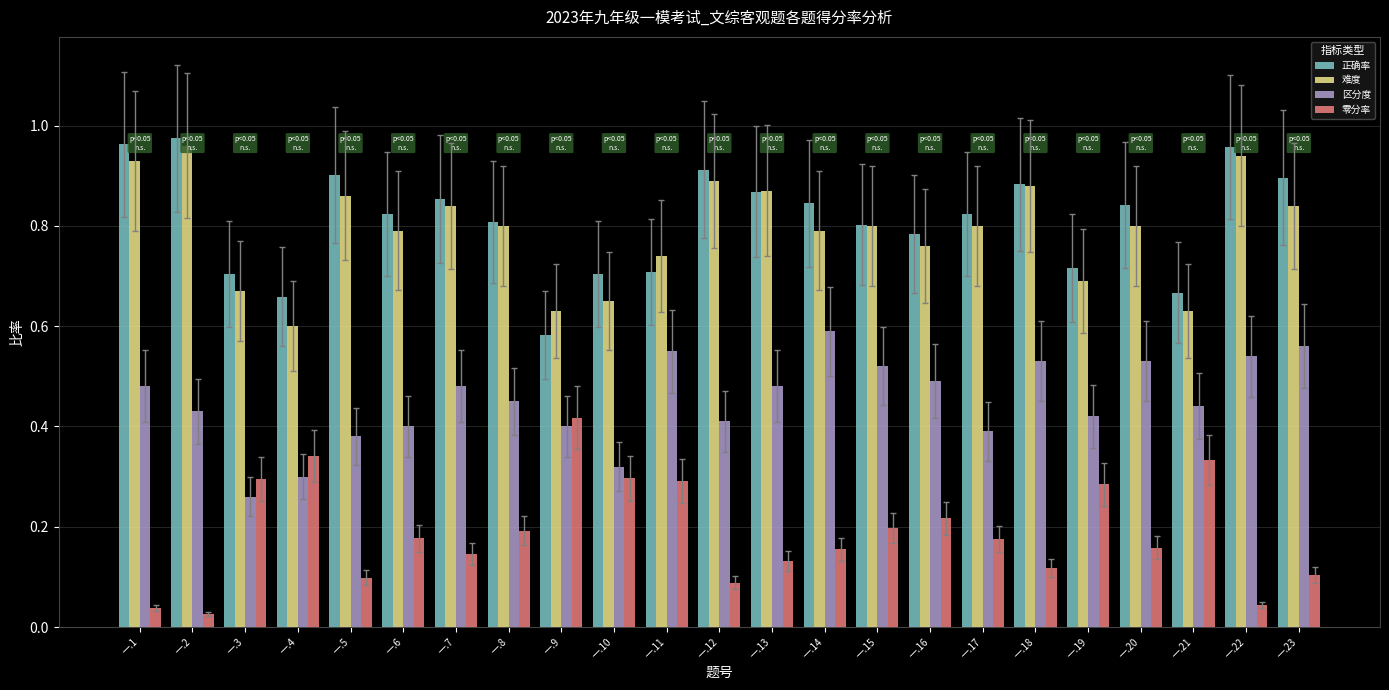

What is the total value across all series at 一.12?

2.3